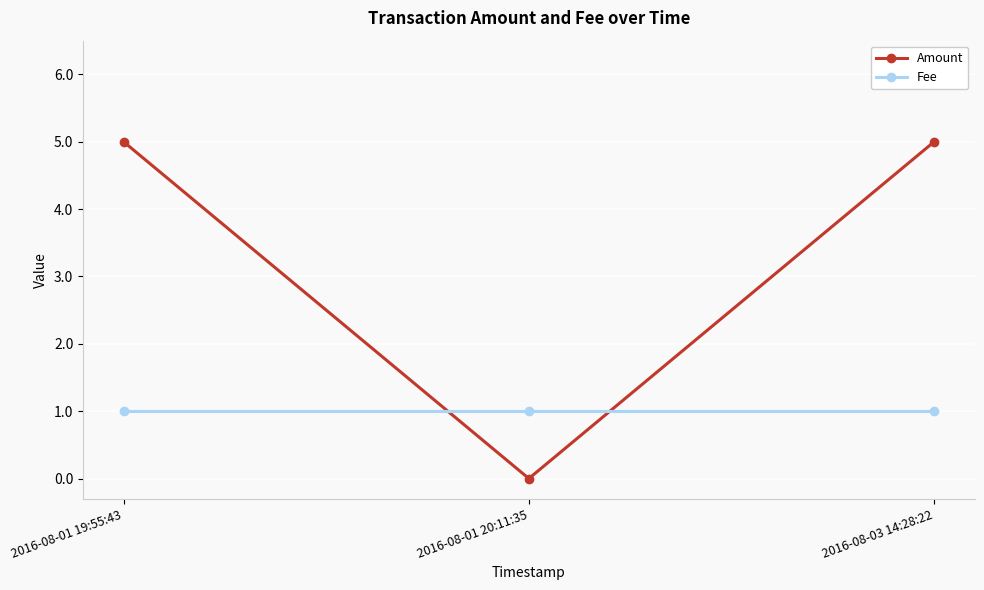

Which series changed the most between 2016-08-01 19:55:43 and 2016-08-01 20:11:35?

Amount